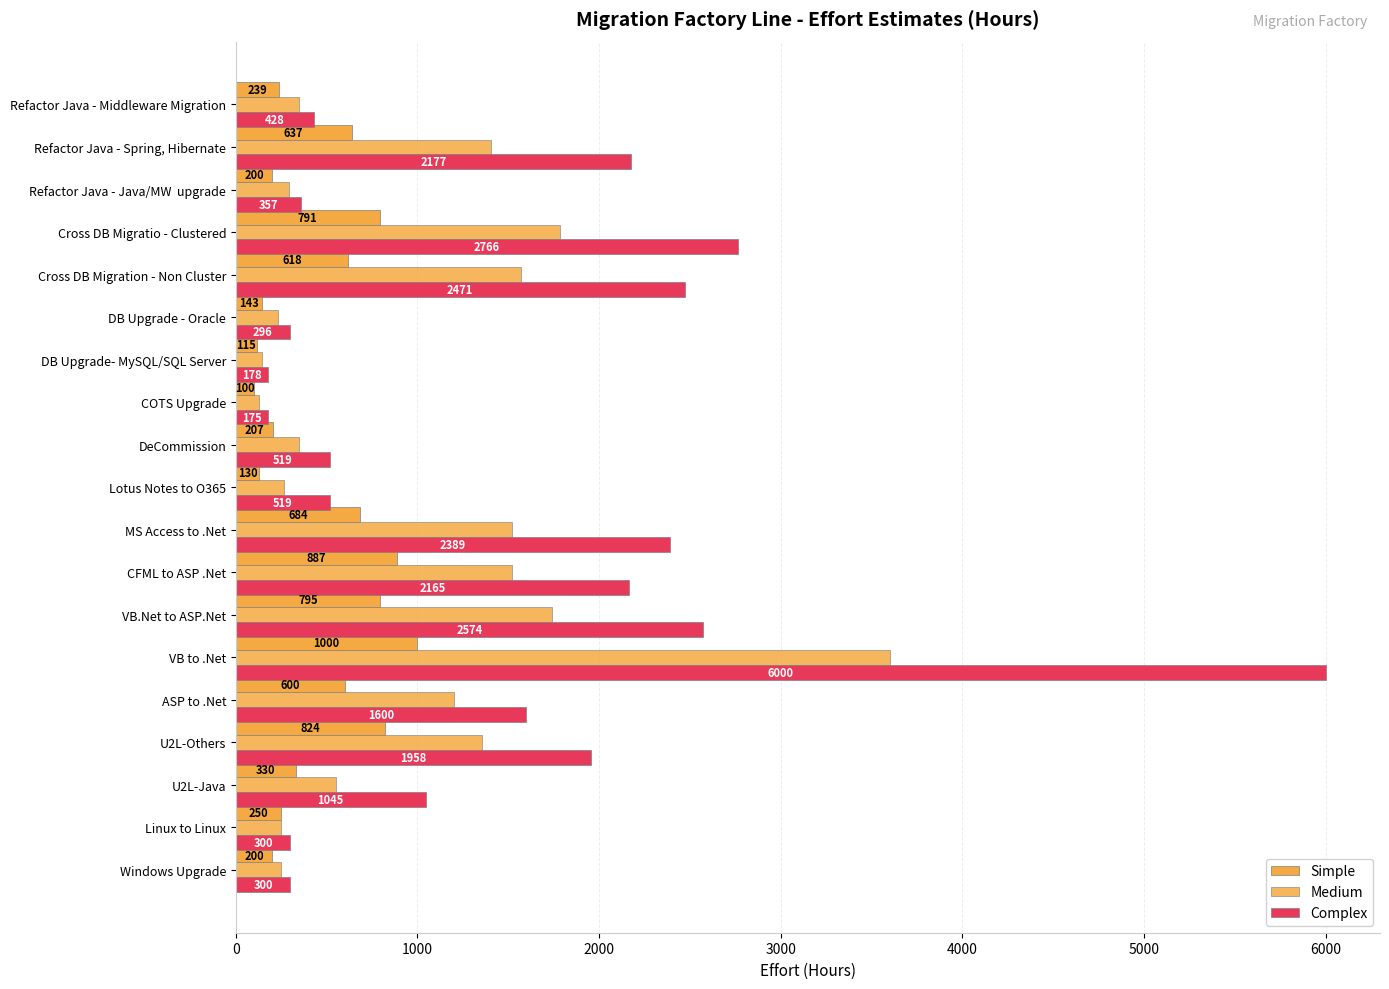

What is the sum of all Medium values?

18498